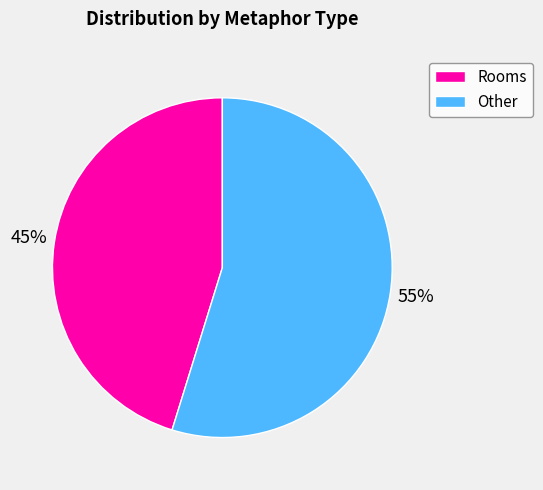

To the nearest percent, what percentage of the pie is Other?

55%